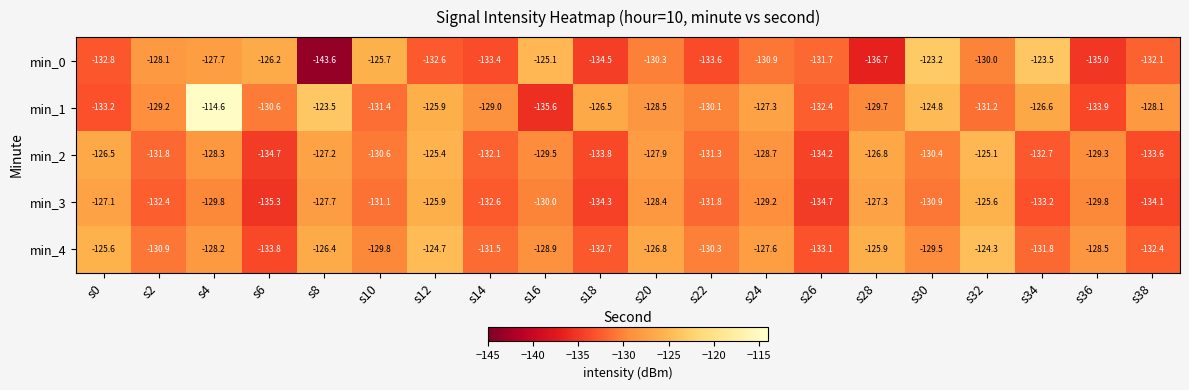

Which series has the largest range (max minus min)?

min_1